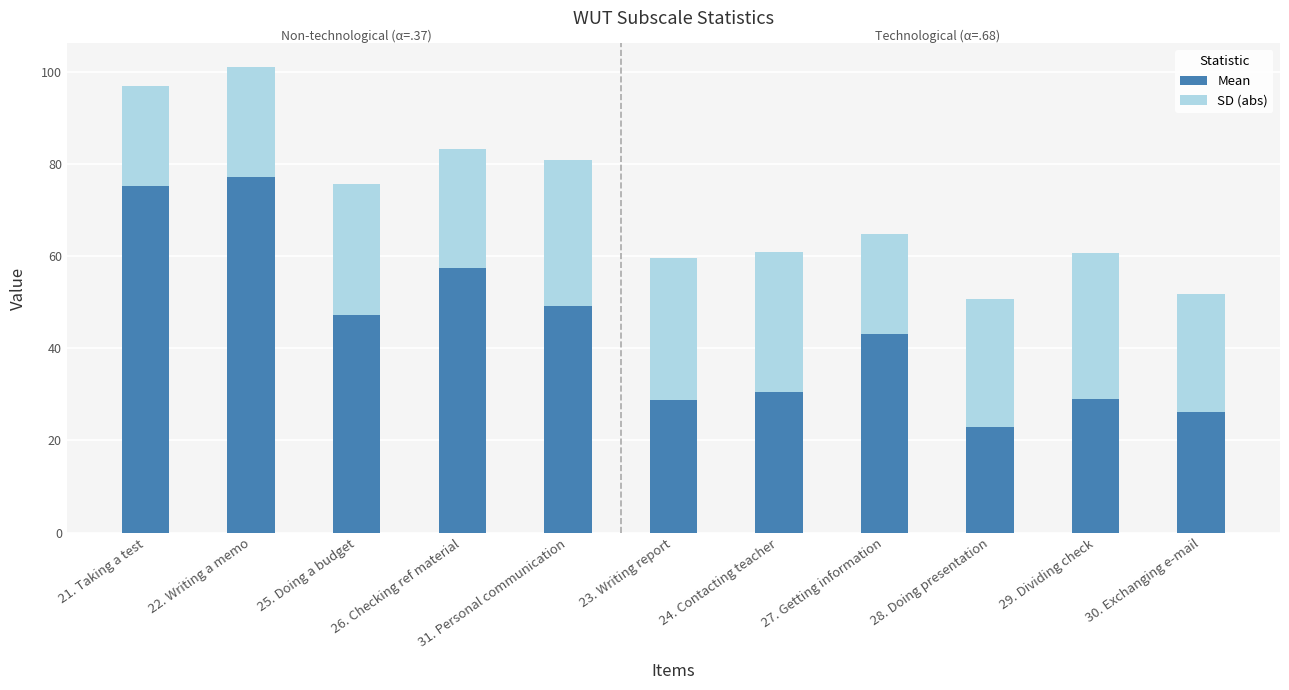

At which label is Mean closest to 50?

31. Personal communication